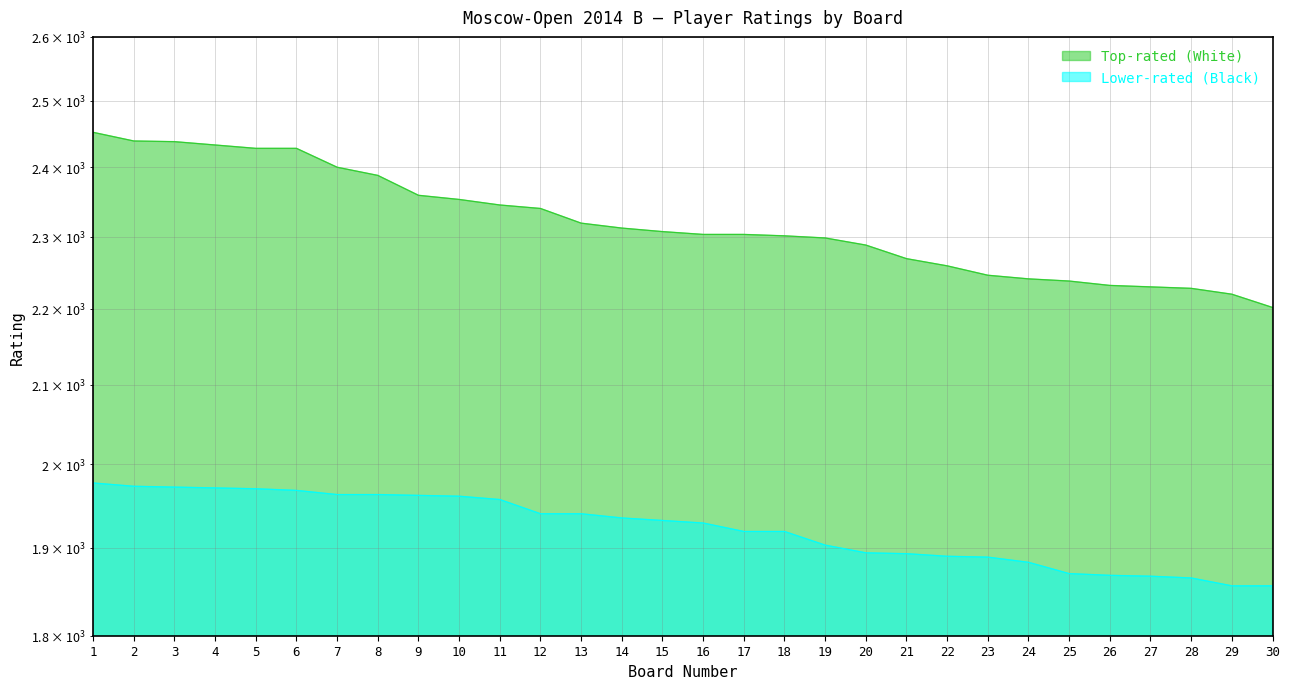

Count the number of categories in the chart.

30